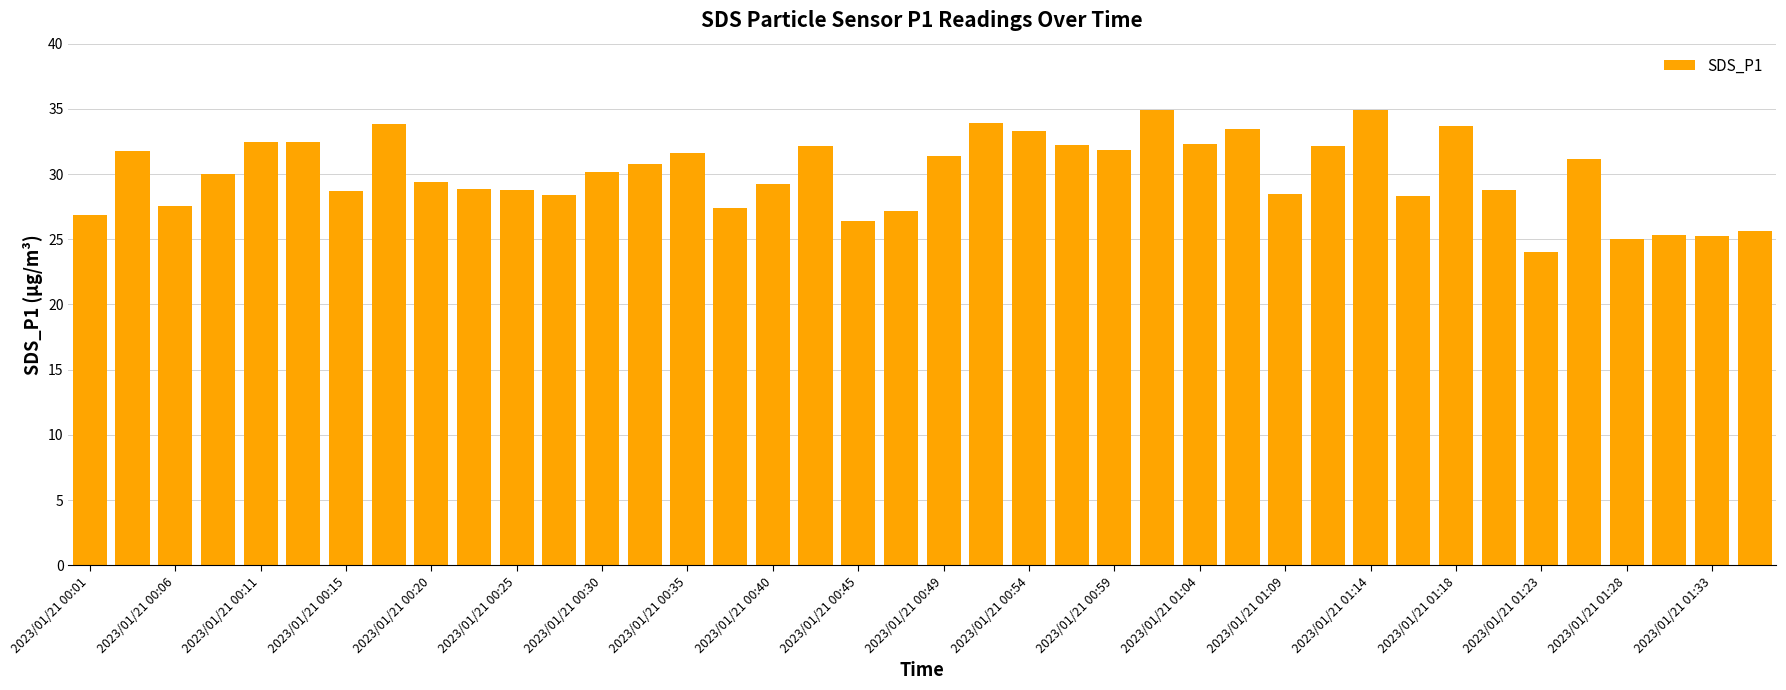

What is the sum of all values?

1200.0